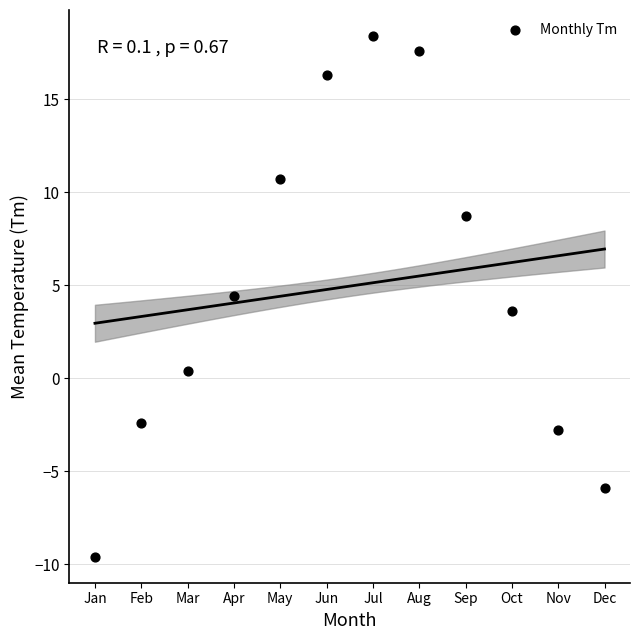

What is the average X value?

6.5